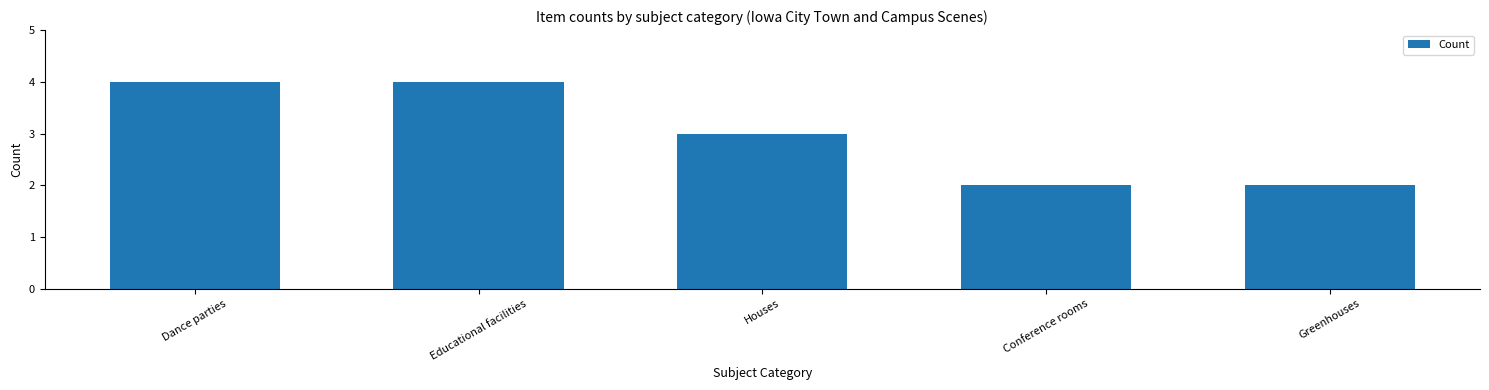

What is the sum of all values?

15